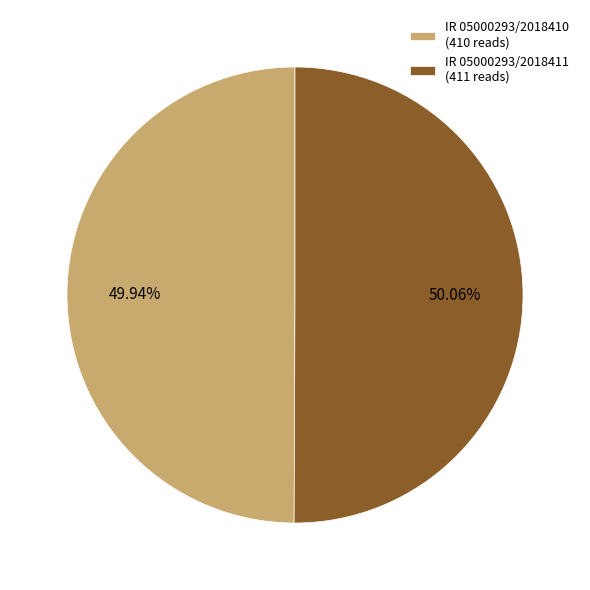

How much of the chart is everything except IR 05000293/2018410?

50.1%